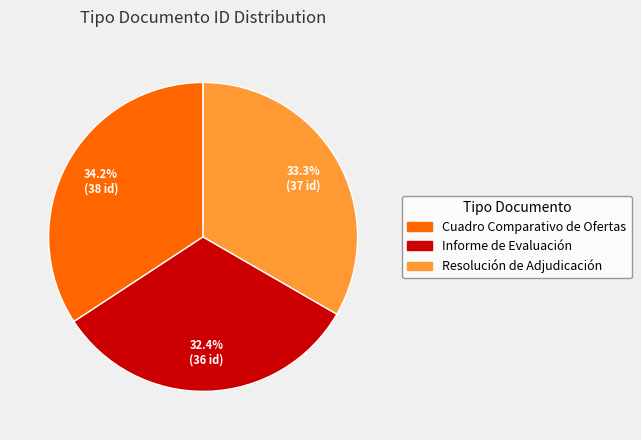

Rank the categories by value from highest to lowest.

Cuadro Comparativo de Ofertas, Resolución de Adjudicación, Informe de Evaluación